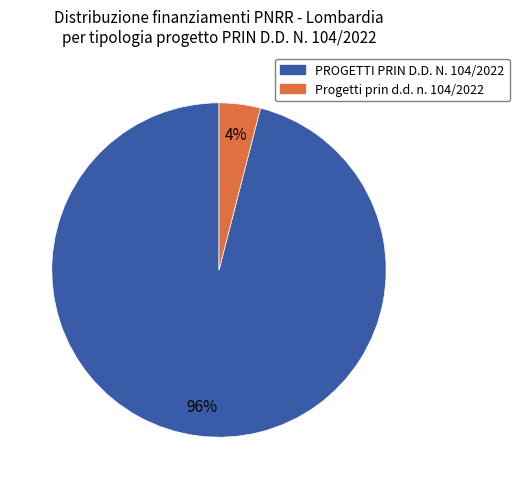

Do Progetti prin d.d. n. 104/2022 and PROGETTI PRIN D.D. N. 104/2022 together represent more than half of the pie?

Yes